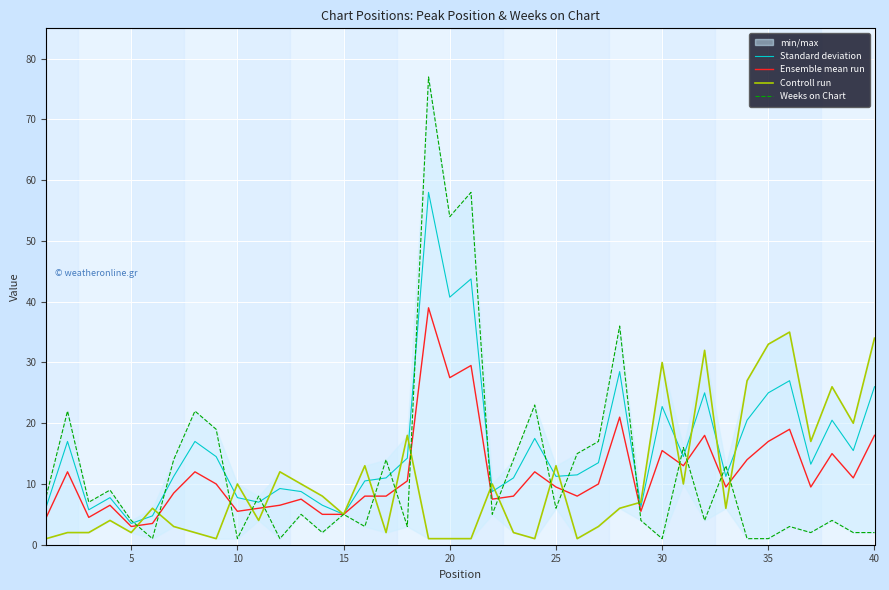

What is the lowest value of the Standard deviation series?

3.5